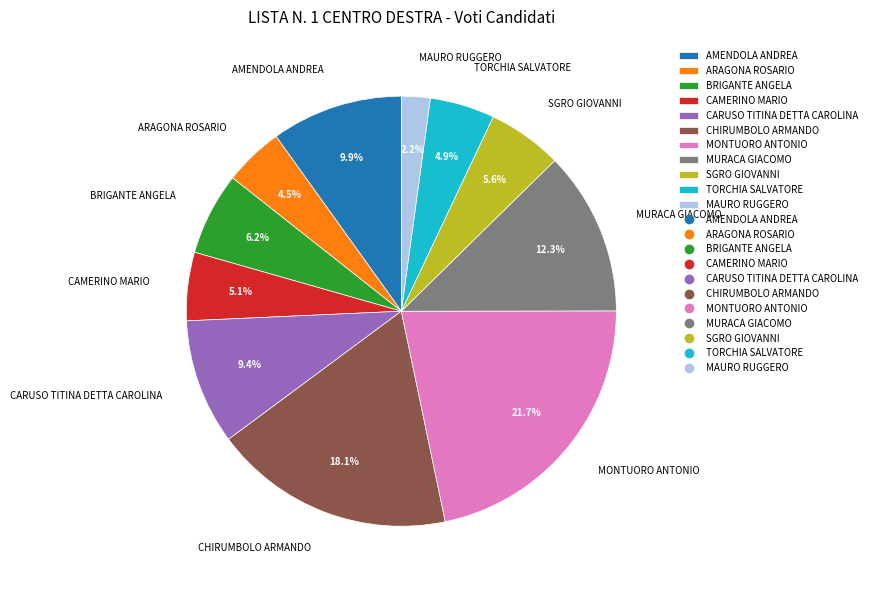

True or false: CHIRUMBOLO ARMANDO accounts for 5% of the total.

False